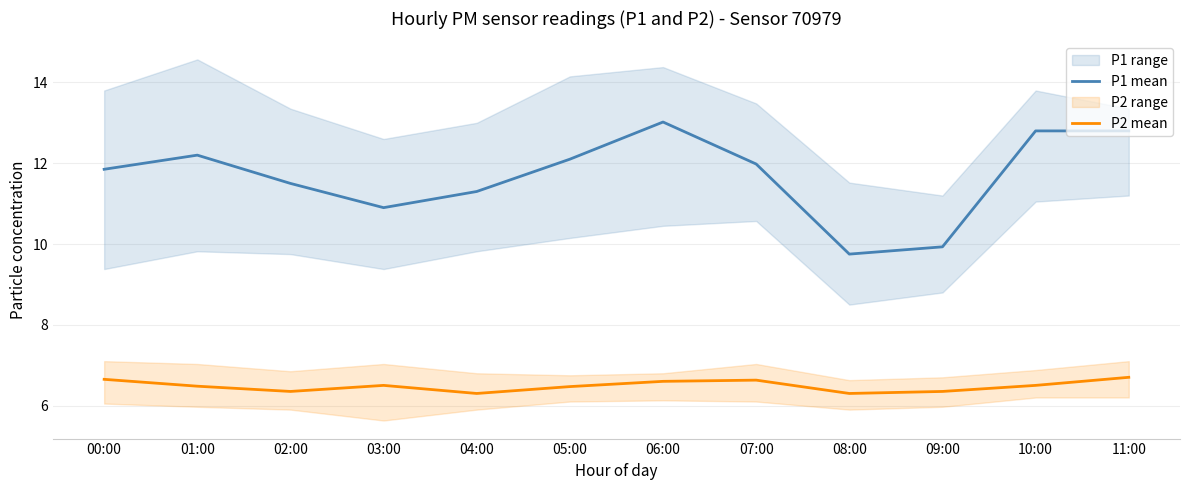

True or false: P2 mean and P1 mean cross at least once.

False